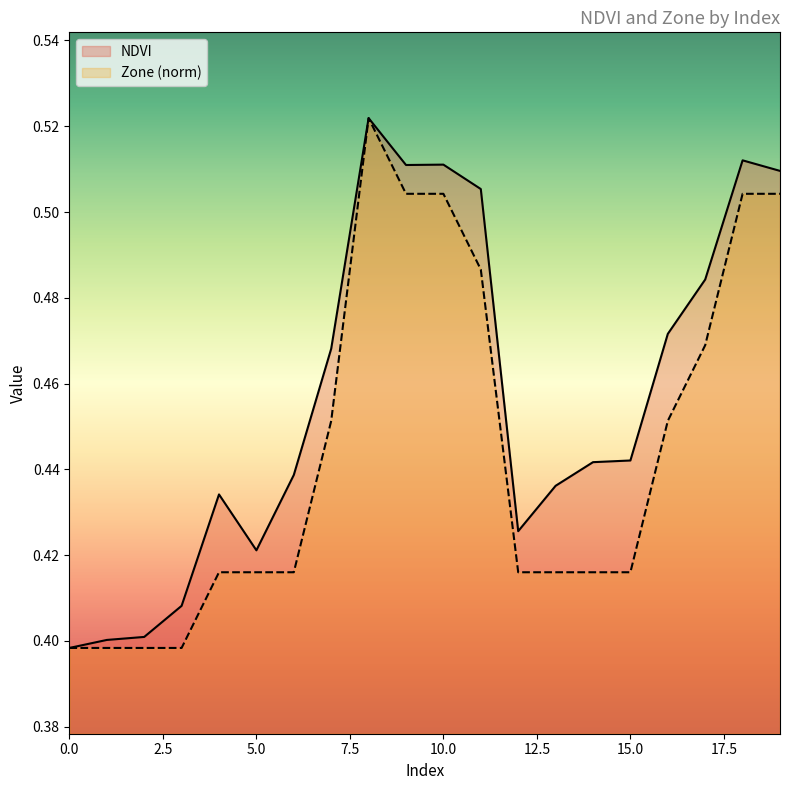

Reading right to left, list all the values displayed in this chart.

NDVI: 19=0.5	18=0.5	17=0.5	16=0.5	15=0.4	14=0.4	13=0.4	12=0.4	11=0.5	10=0.5	9=0.5	8=0.5	7=0.5	6=0.4	5=0.4	4=0.4	3=0.4	2=0.4	1=0.4	0=0.4
Zone: 19=0.5	18=0.5	17=0.5	16=0.5	15=0.4	14=0.4	13=0.4	12=0.4	11=0.5	10=0.5	9=0.5	8=0.5	7=0.5	6=0.4	5=0.4	4=0.4	3=0.4	2=0.4	1=0.4	0=0.4